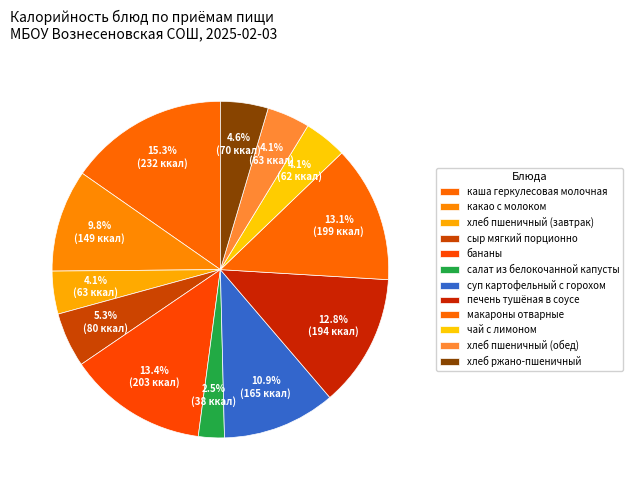

Approximately how many times larger is the value at салат из белокочанной капусты compared to суп картофельный с горохом?

0.2